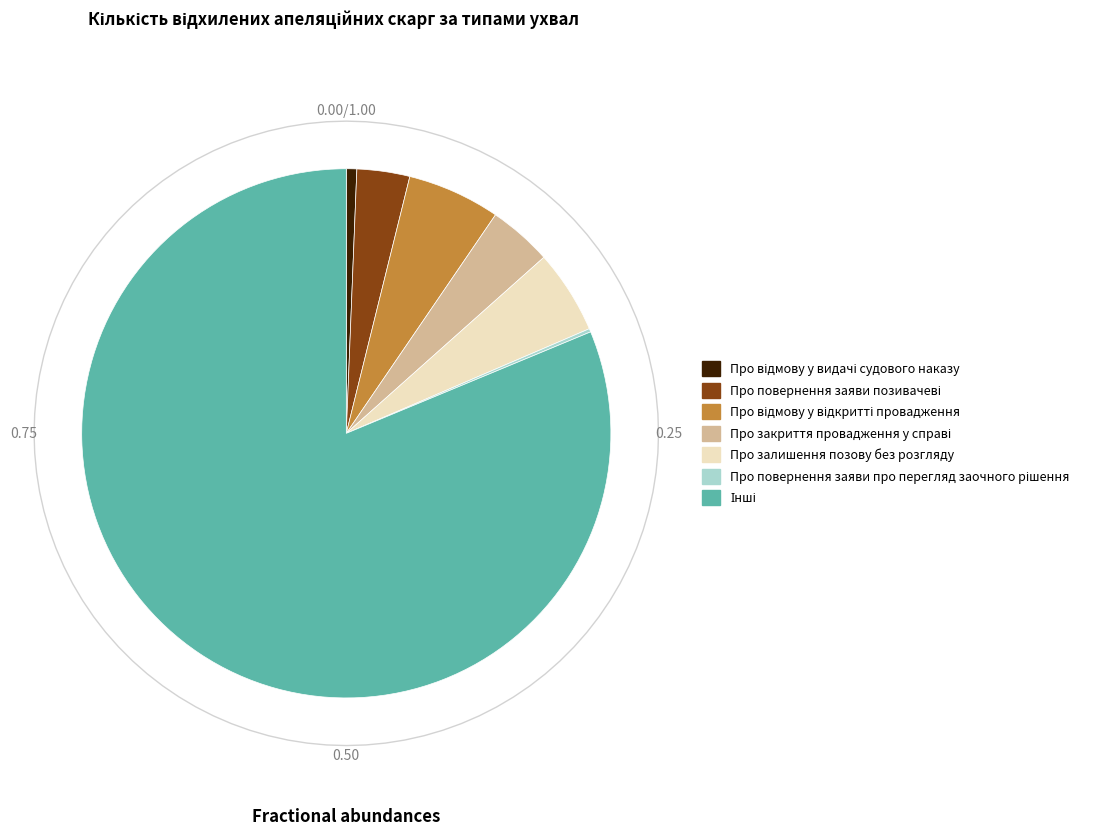

Which category has the smallest portion of the pie?

Про повернення заяви про перегляд заочного рішення